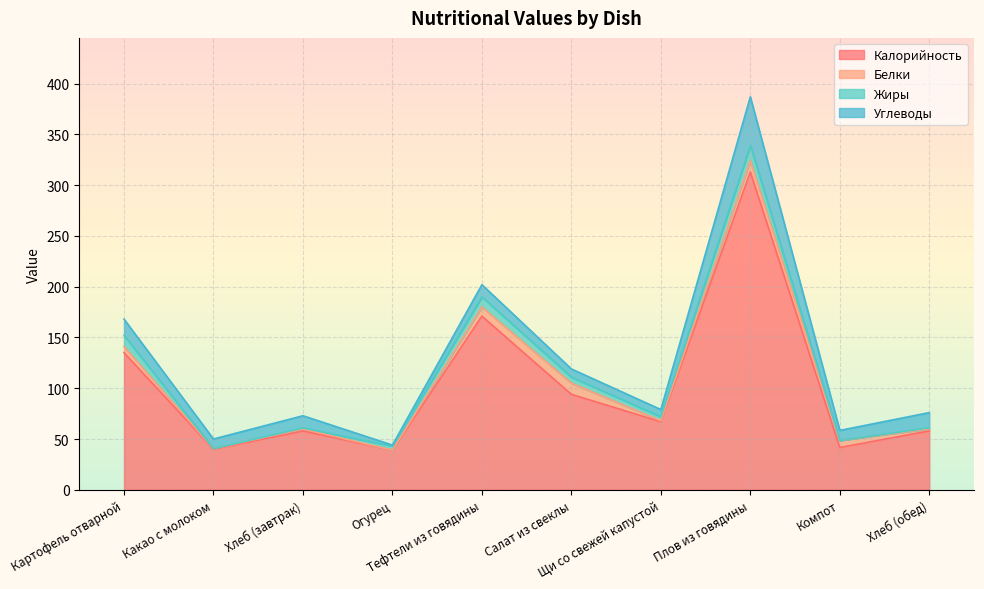

The Углеводы series shows 2.3 at Салат из свеклы. True or false?

False